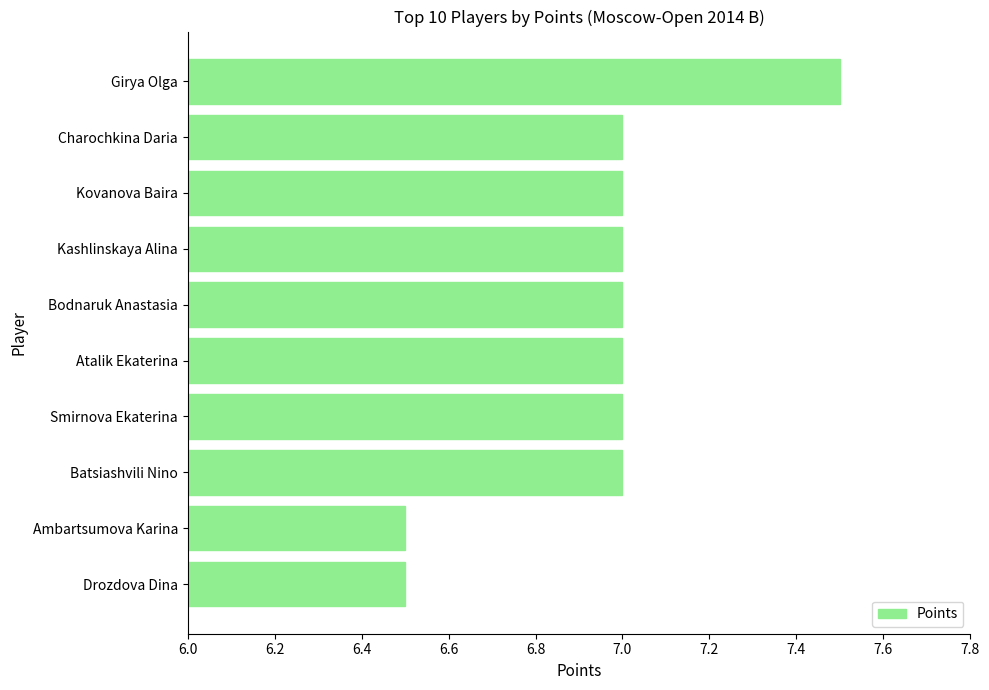

What is the change in value from Atalik Ekaterina to Ambartsumova Karina?

-0.5